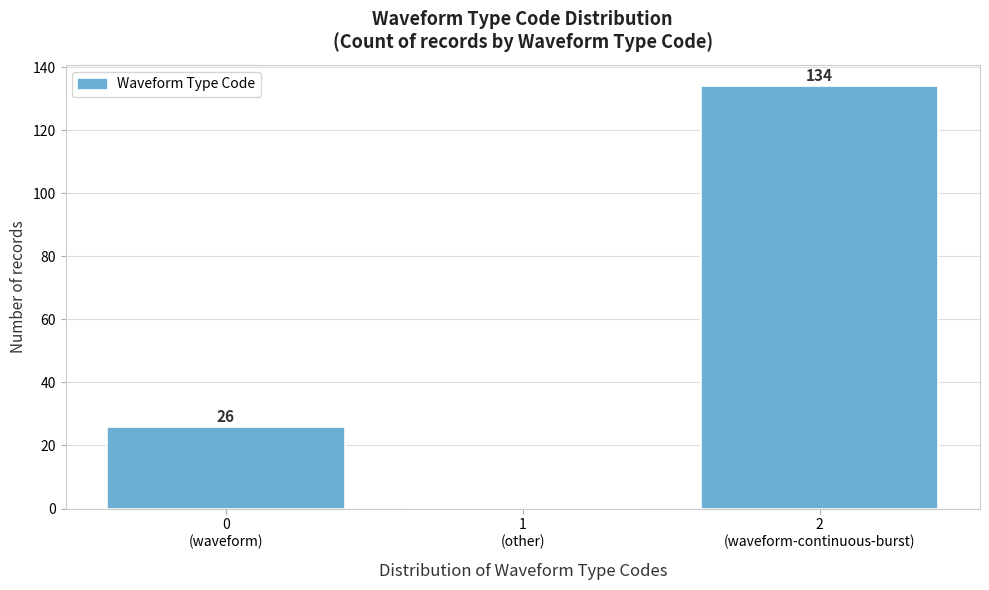

What is the maximum value shown in the chart?

134